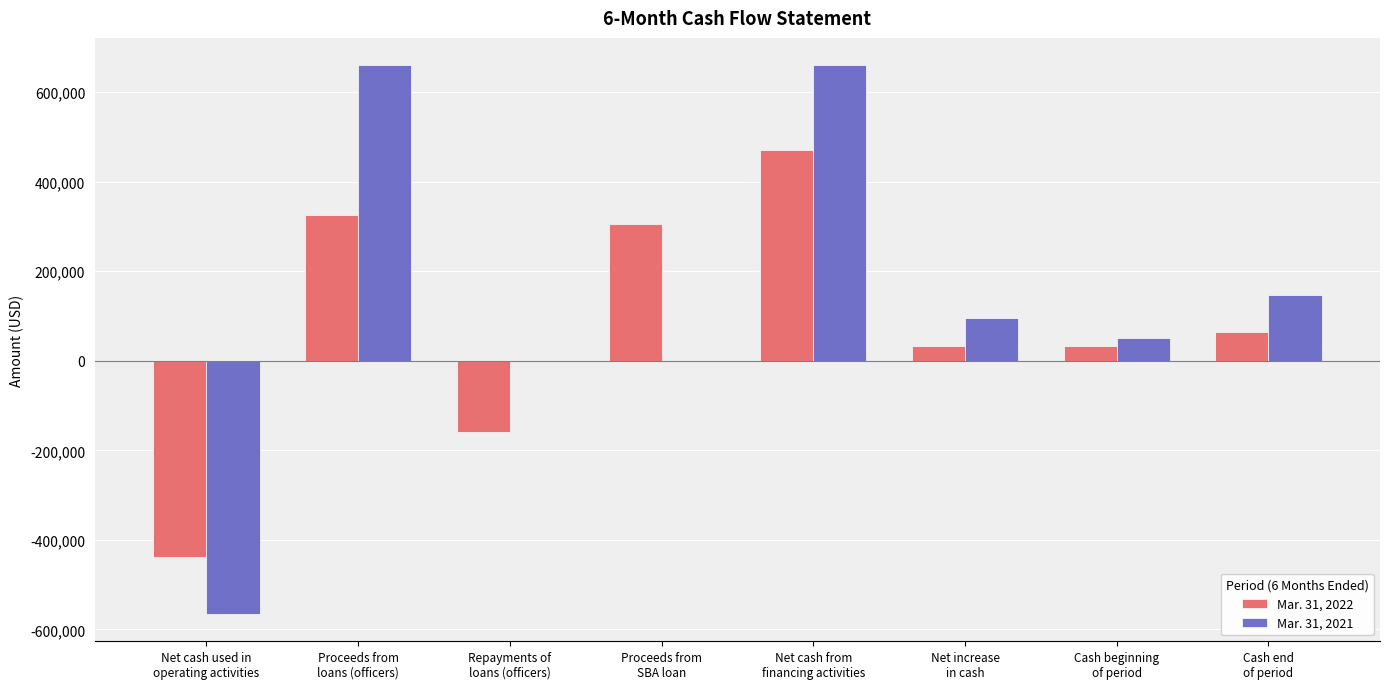

Between Proceeds from
SBA loan and Cash end
of period, which series saw the biggest shift?

Mar. 31, 2022